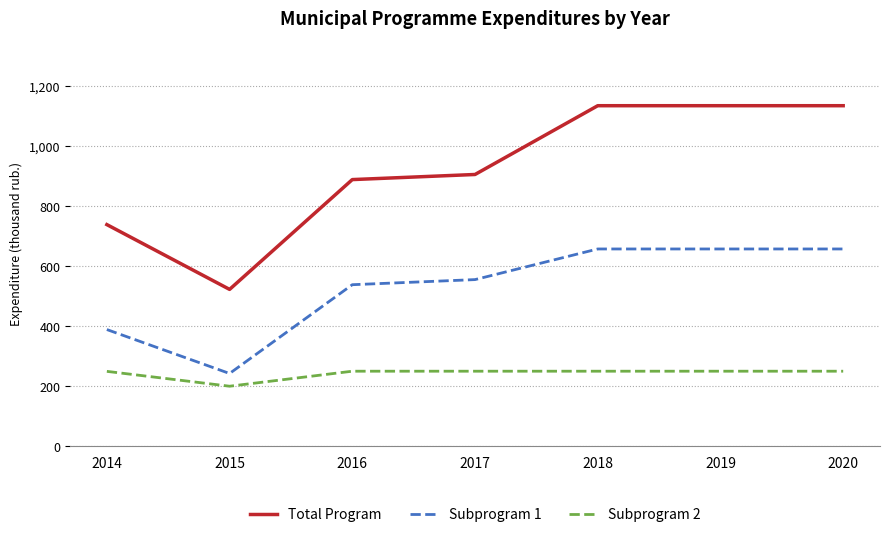

What is the maximum value shown in the chart?

1134.0